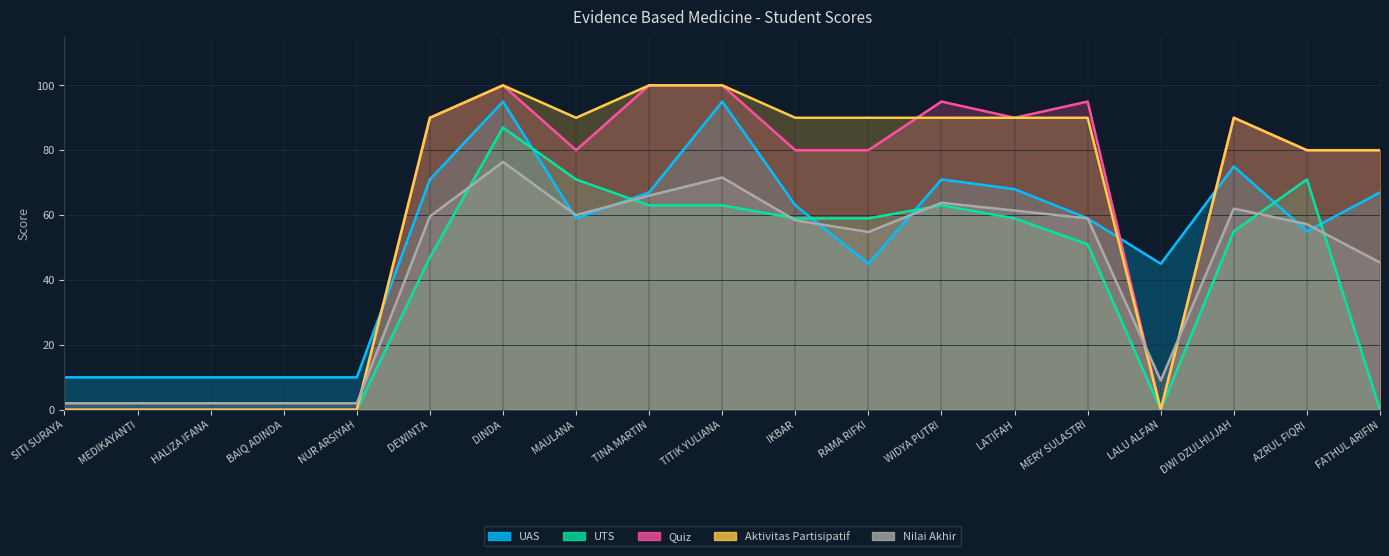

Which category has the highest value in the UAS series?

DINDA